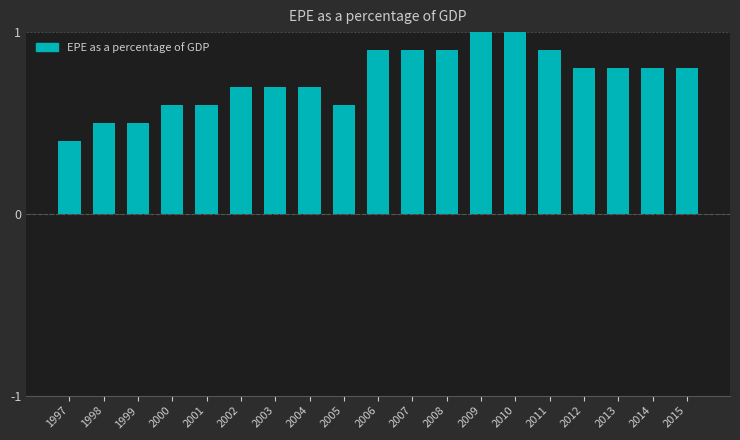

How many bars are there in total?

19